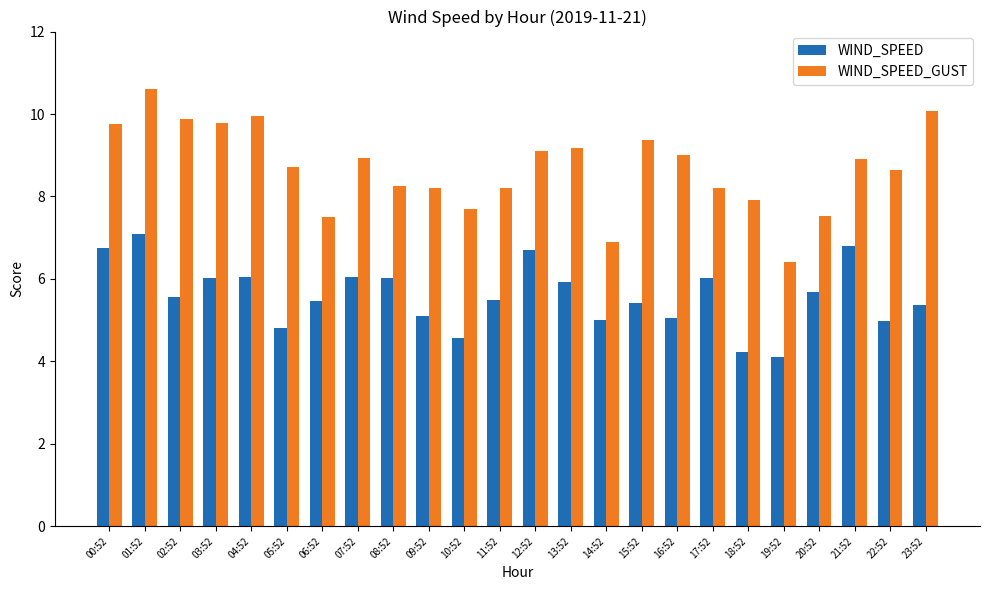

List the series in order of their overall mean, highest first.

WIND_SPEED_GUST, WIND_SPEED